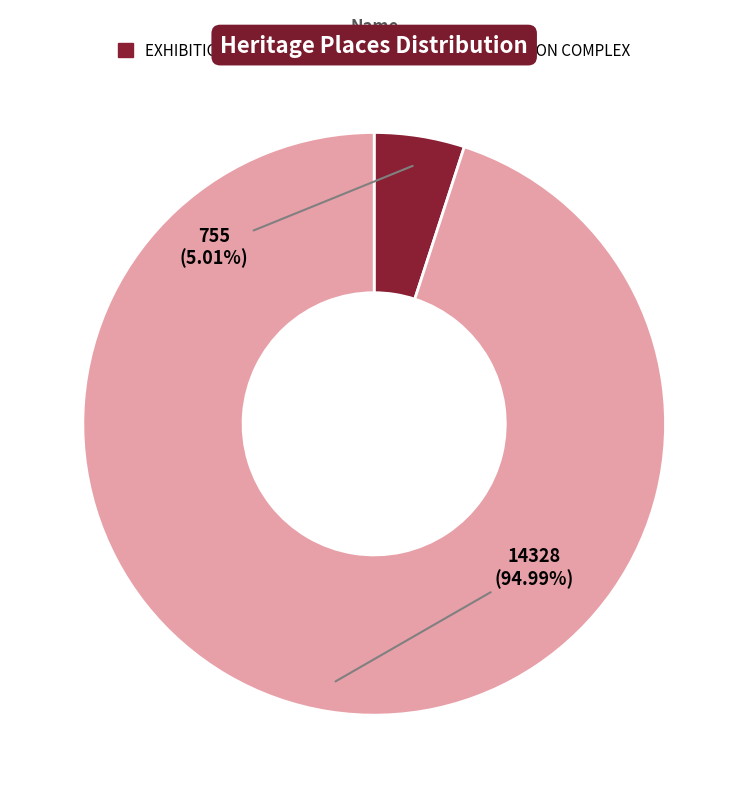

To the nearest percent, what portion does KILMORE EAST STATION COMPLEX represent?

95%